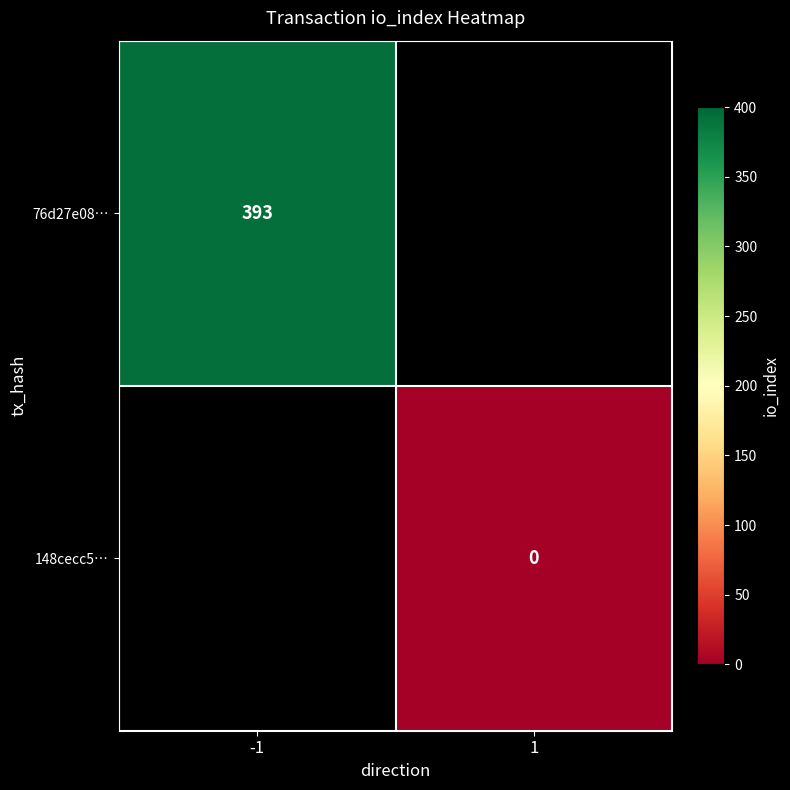

Is it true that 76d27e08… equals 94 at -1?

False